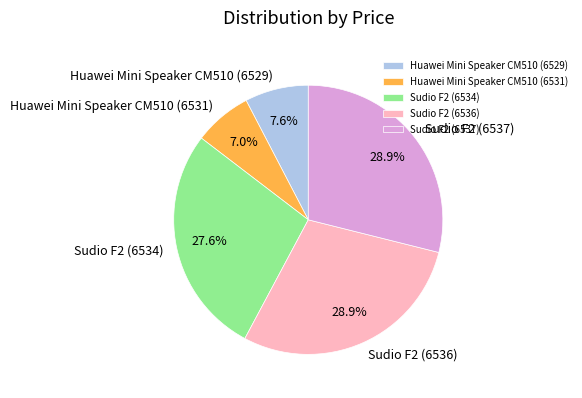

Which category has the smallest portion of the pie?

Huawei Mini Speaker CM510 (6531)